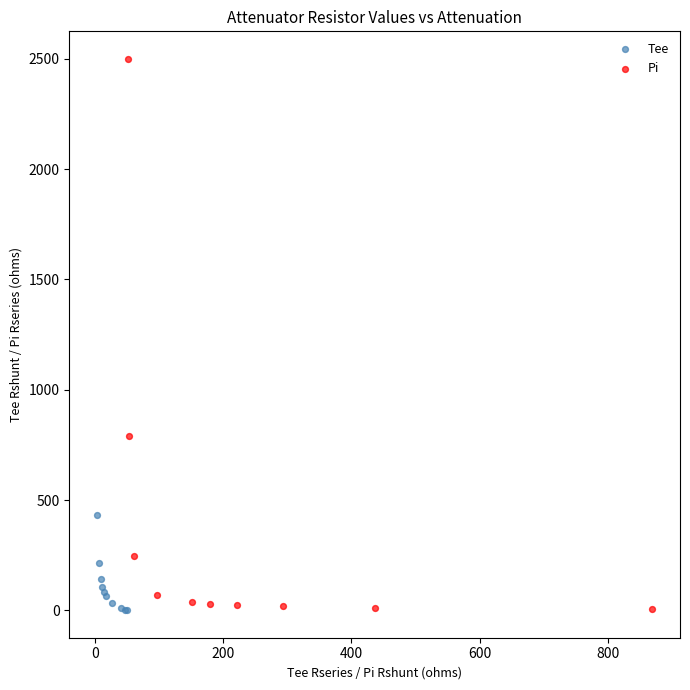

Which series has the widest spread of Y values?

Pi